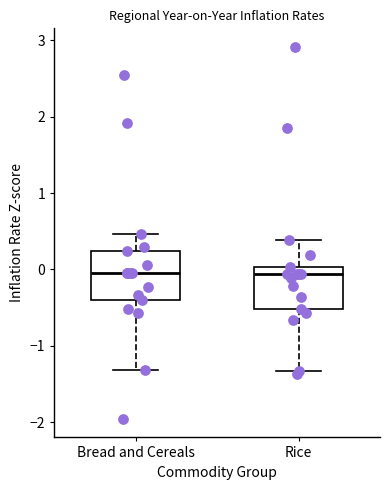

Where is the lower edge of the box for Rice on the y-axis? The values are not printed on the chart, so give them approximately, as read against the axis.

-0.5